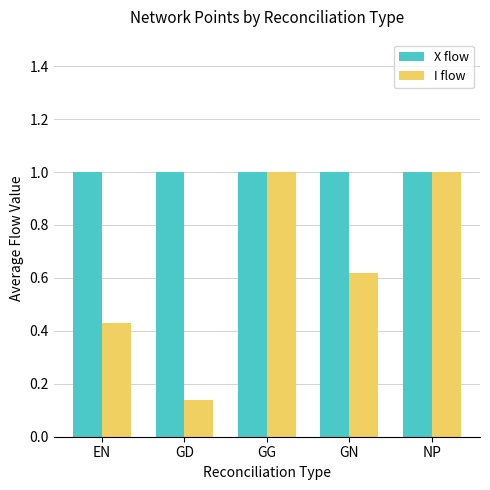

Which series has the largest total across all categories?

X flow